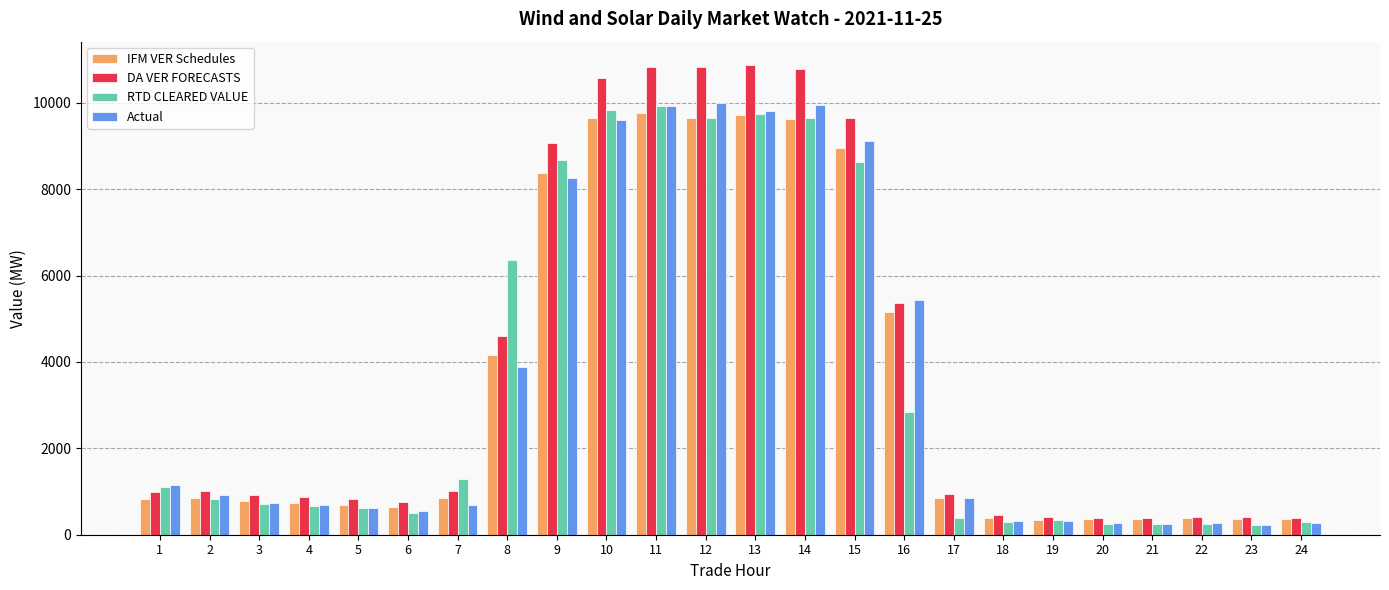

What is the spread (max minus min) of values at 22?

168.6